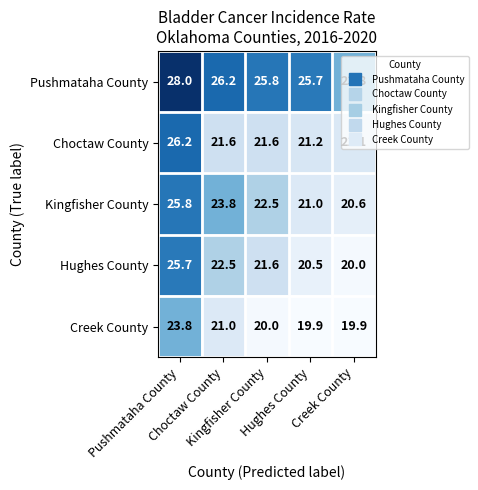

At how many categories does at least one series exceed 22?

5